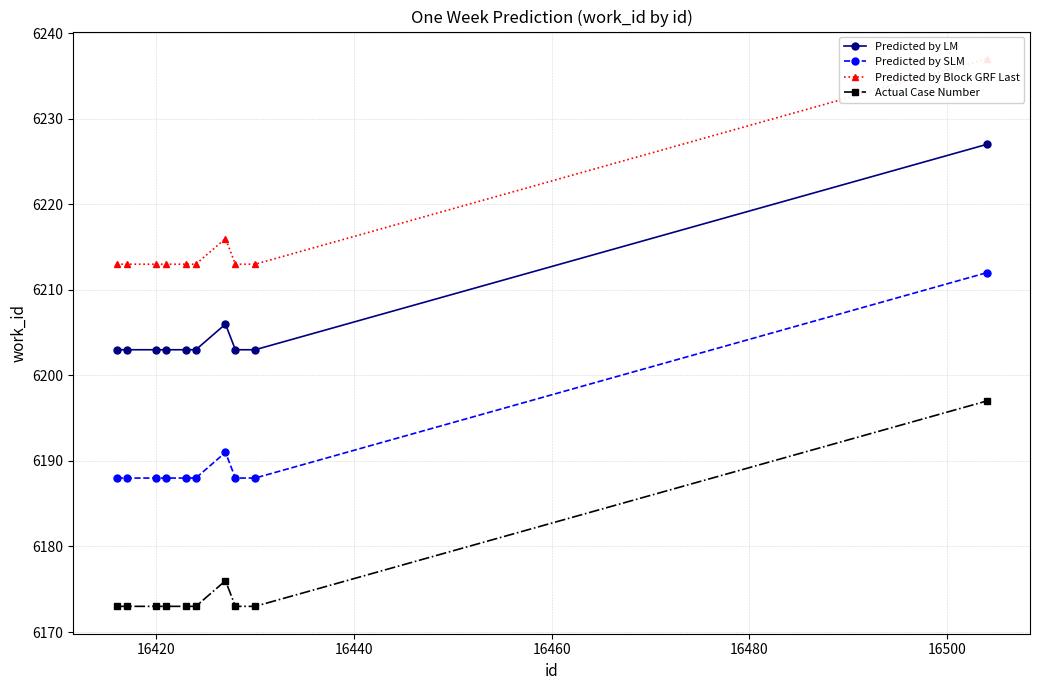

Which series has the largest total across all categories?

Predicted by Block GRF Last